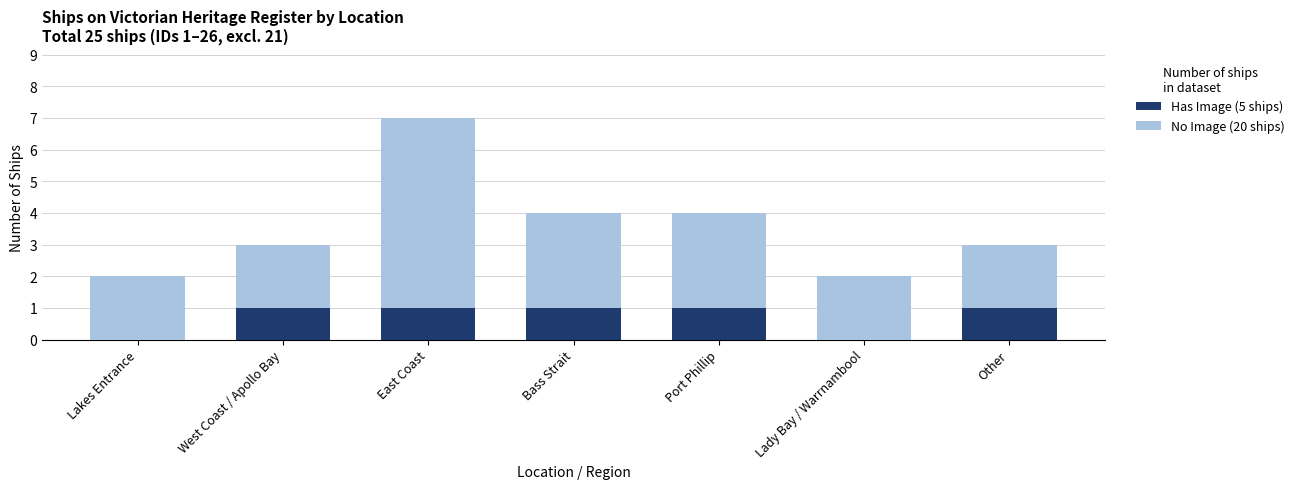

True or false: Has Image (5 ships) has a value of 1 at Port Phillip.

True